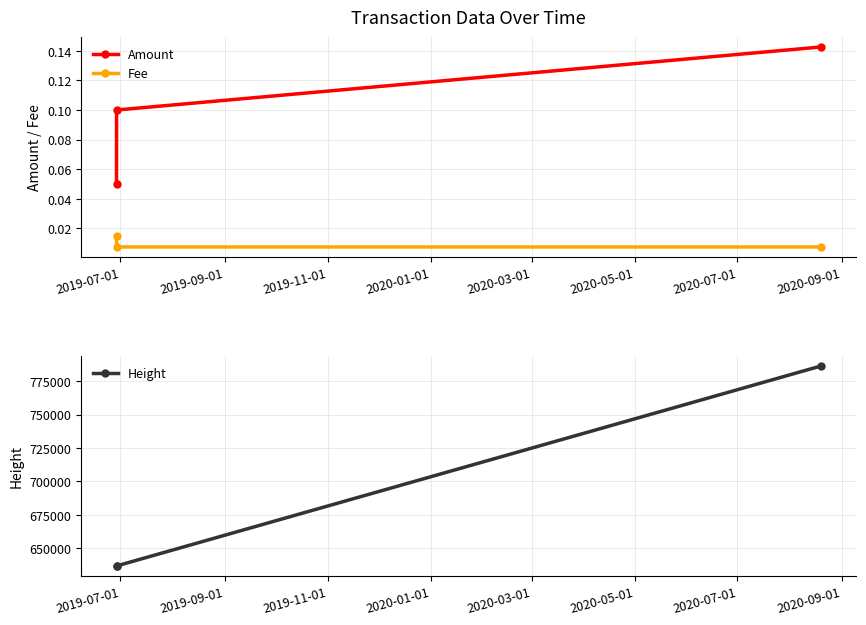

How many Fee values are between 0 and 1?

3